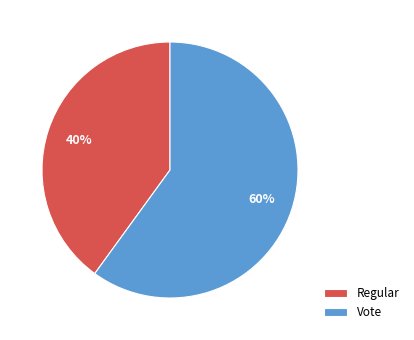

To the nearest percent, what portion does Regular represent?

40%